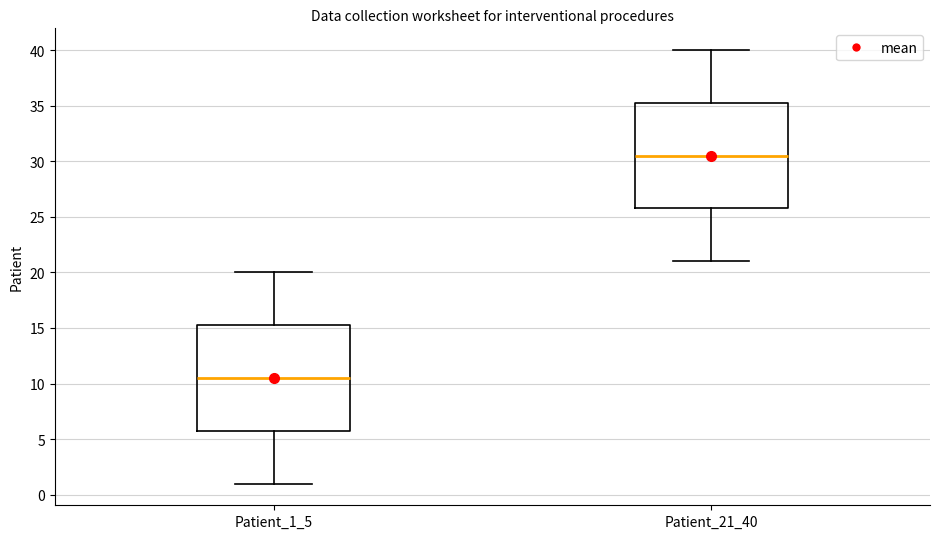

Where does the lower whisker of the box for Patient_1_5 end on the y-axis? The values are not printed on the chart, so give them approximately, as read against the axis.

1.0